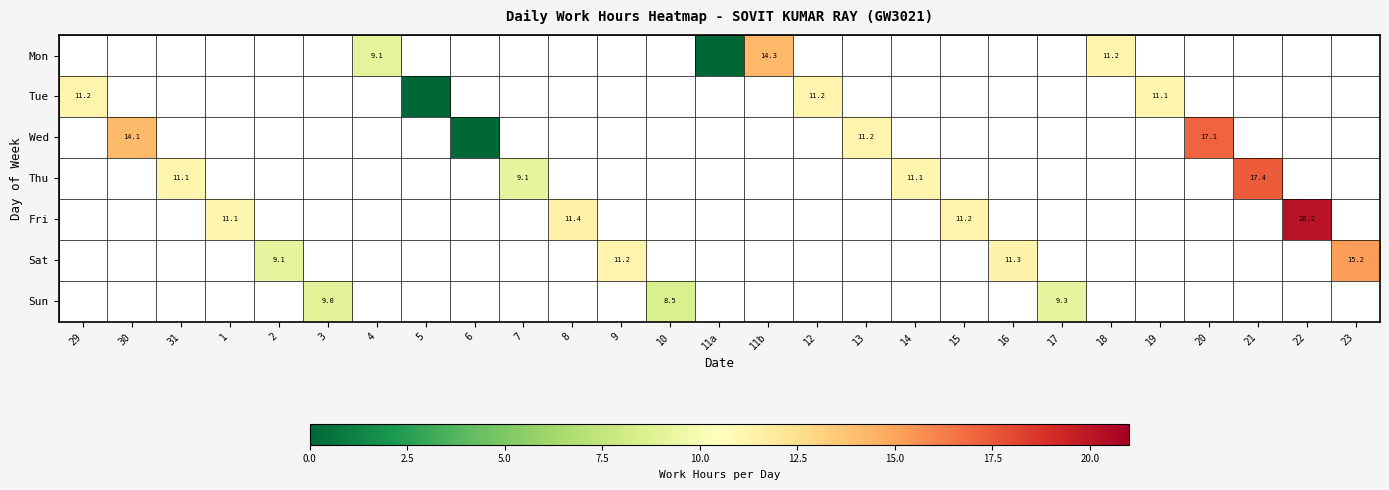

Rank the series at 20 from lowest to highest value.

Mon, Tue, Wed, Thu, Fri, Sat, Sun